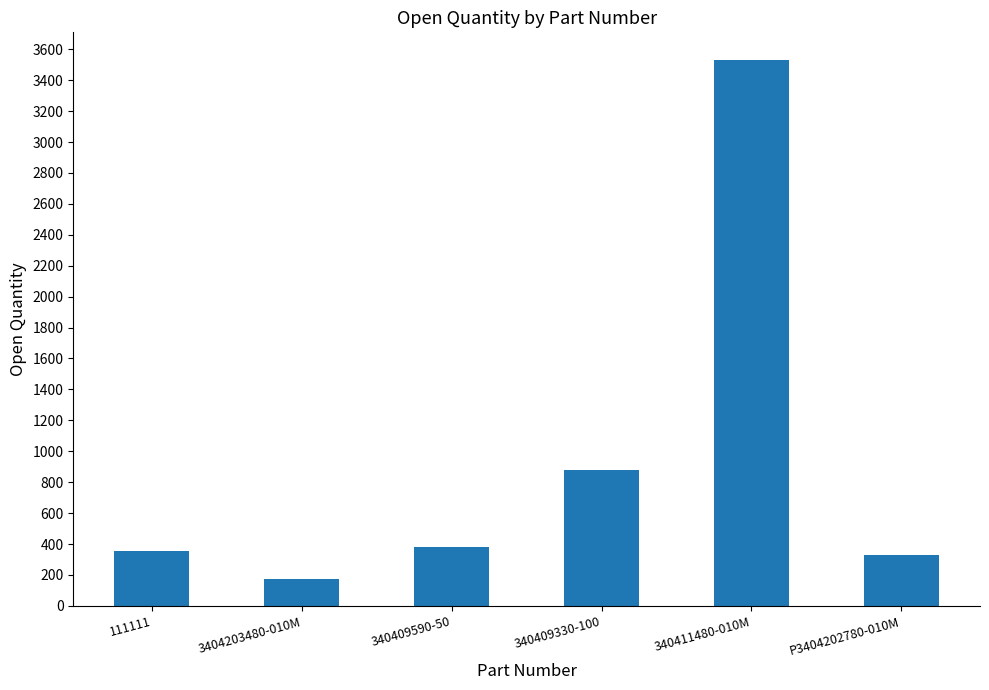

What is the sum of all values?

5655